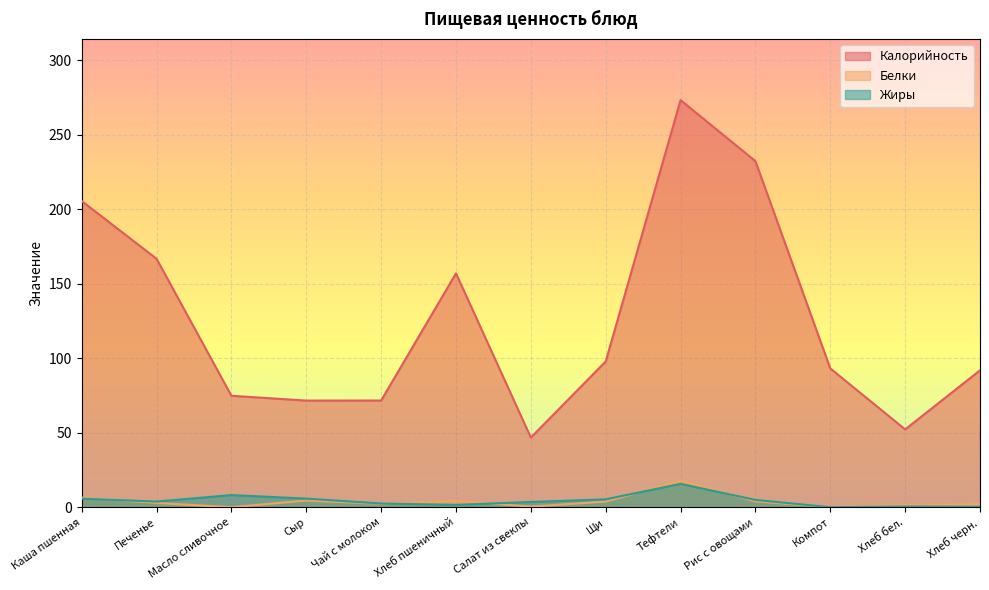

List the series in order of their peak value, lowest first.

Жиры, Белки, Калорийность